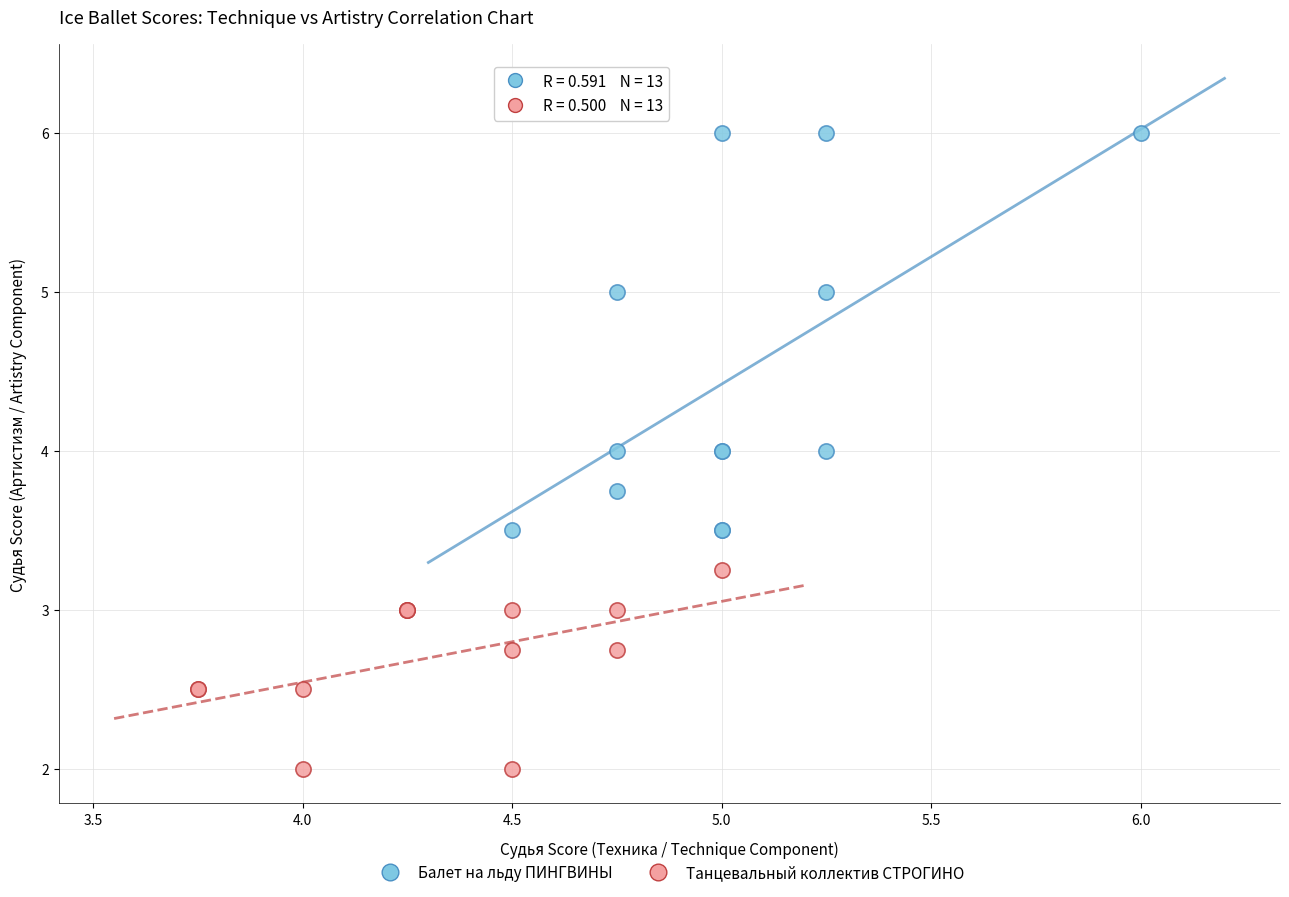

Which series reaches the maximum Y coordinate?

Балет на льду ПИНГВИНЫ